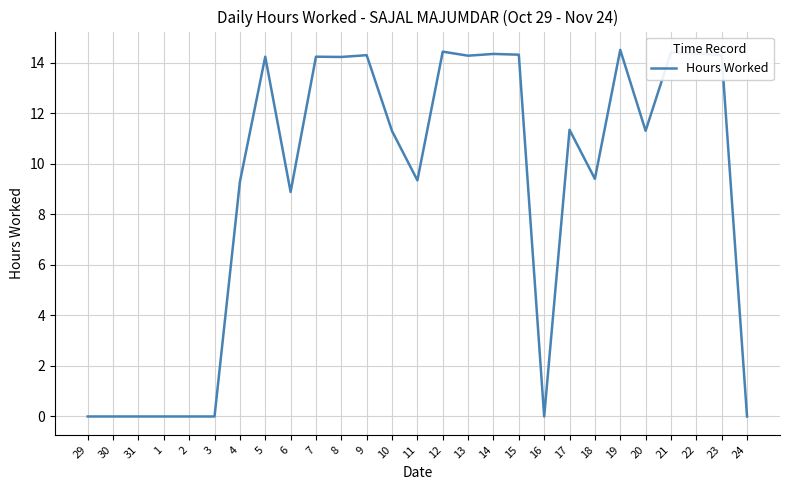

What is the change in value from 4 to 8?

+4.9